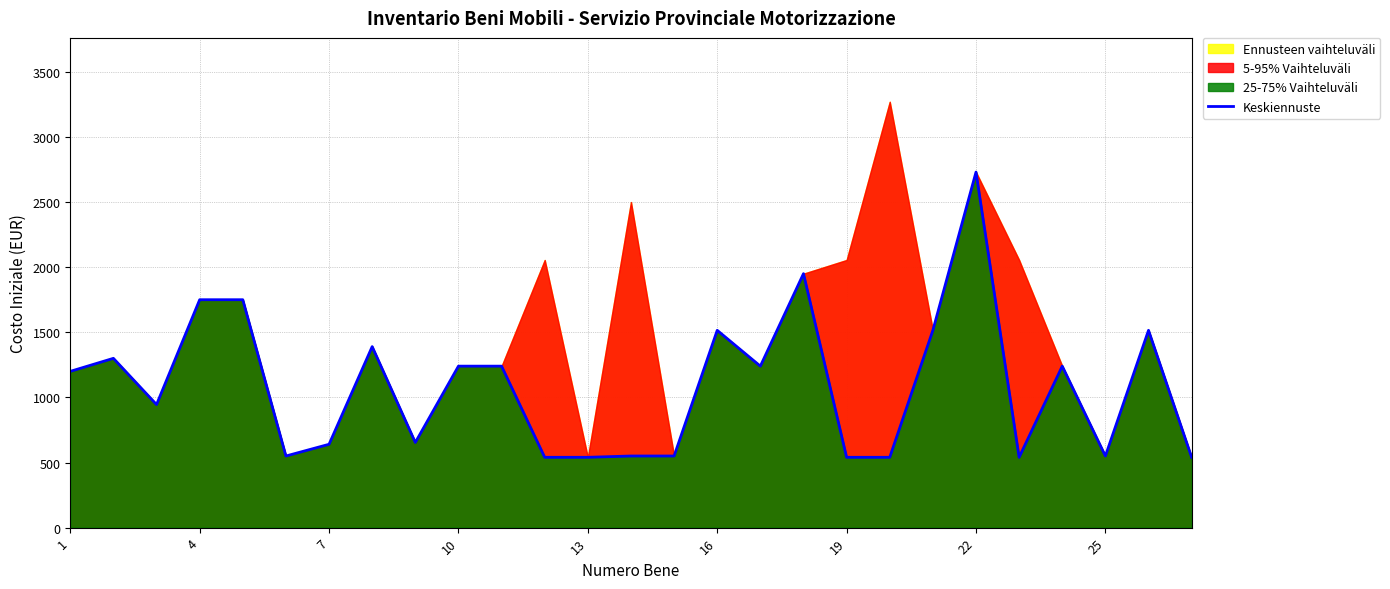

What is the minimum value for Keskiennuste?

540